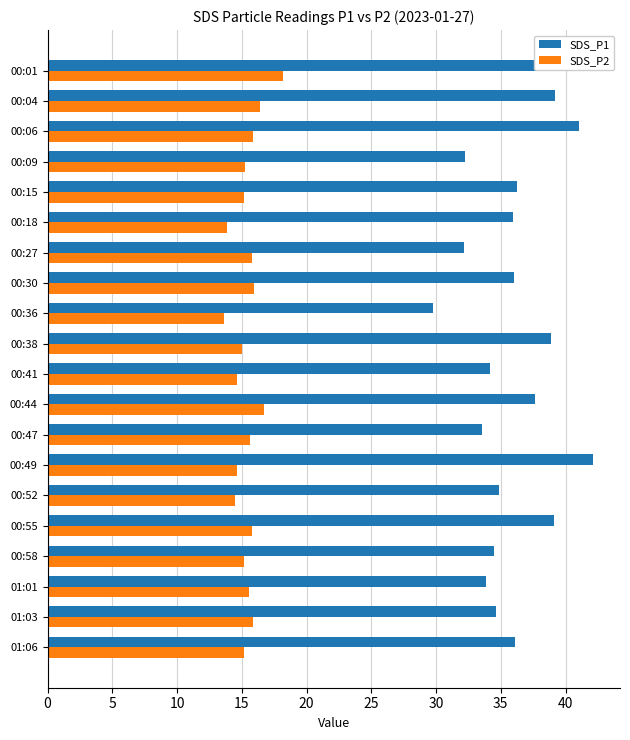

Which category has the highest value in the SDS_P1 series?

00:49